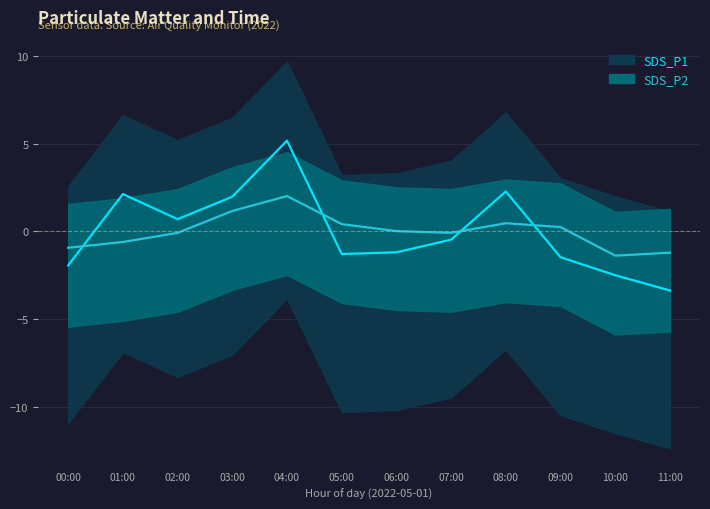

Rank the series by their average value, from highest to lowest.

SDS_P1 line, SDS_P2 line